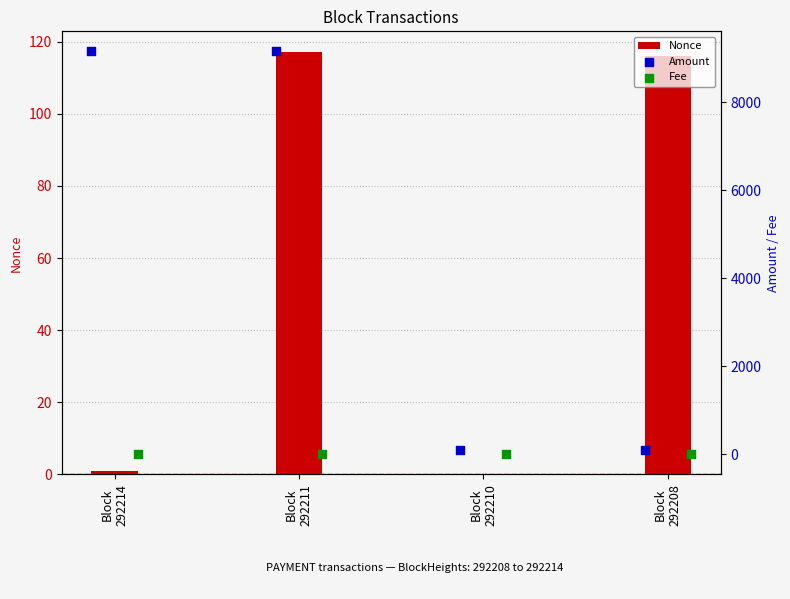

Which series has the largest total across all categories?

Amount